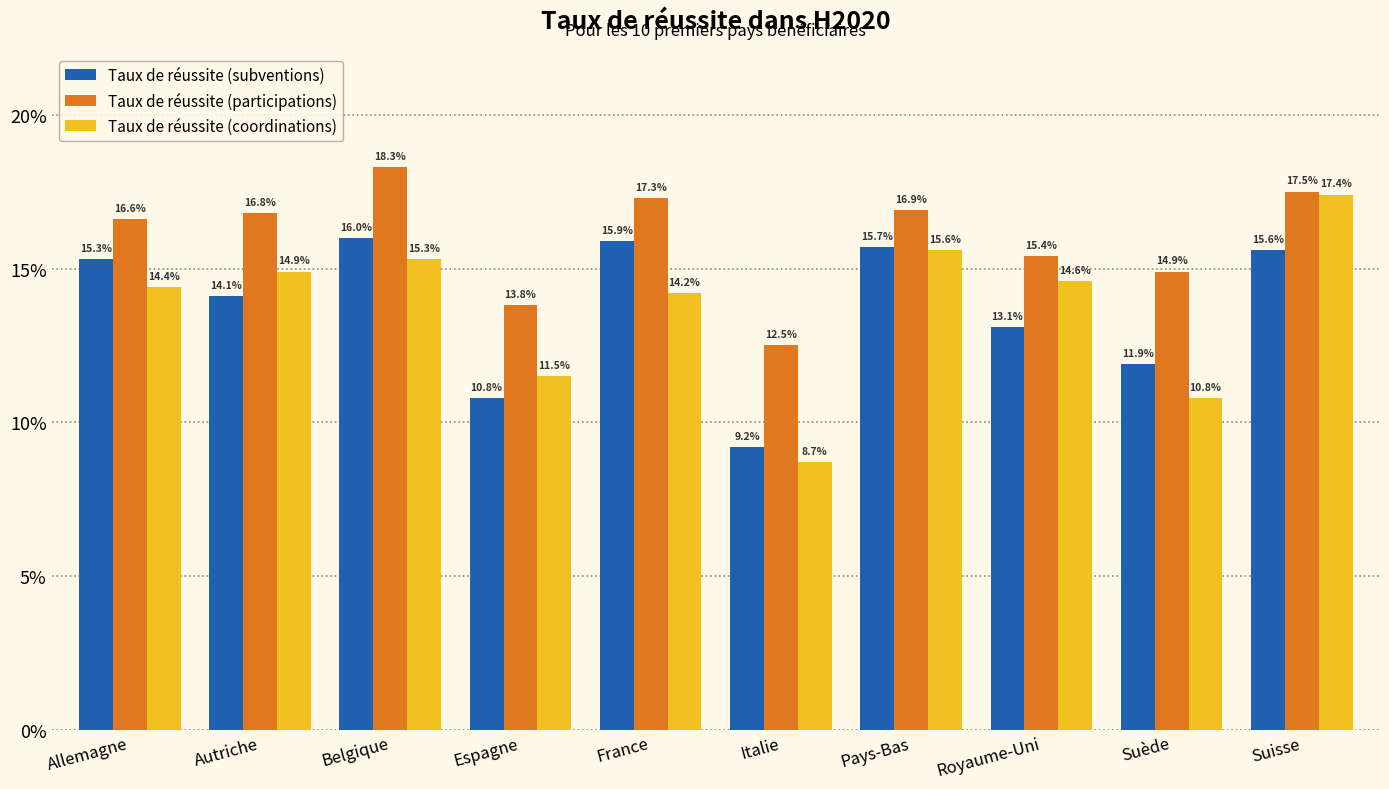

Reading left to right, transcribe all the data shown in this chart.

Taux de réussite (subventions): Allemagne=15.3	Autriche=14.1	Belgique=16.0	Espagne=10.8	France=15.9	Italie=9.2	Pays-Bas=15.7	Royaume-Uni=13.1	Suède=11.9	Suisse=15.6
Taux de réussite (participations): Allemagne=16.6	Autriche=16.8	Belgique=18.3	Espagne=13.8	France=17.3	Italie=12.5	Pays-Bas=16.9	Royaume-Uni=15.4	Suède=14.9	Suisse=17.5
Taux de réussite (coordinations): Allemagne=14.4	Autriche=14.9	Belgique=15.3	Espagne=11.5	France=14.2	Italie=8.7	Pays-Bas=15.6	Royaume-Uni=14.6	Suède=10.8	Suisse=17.4